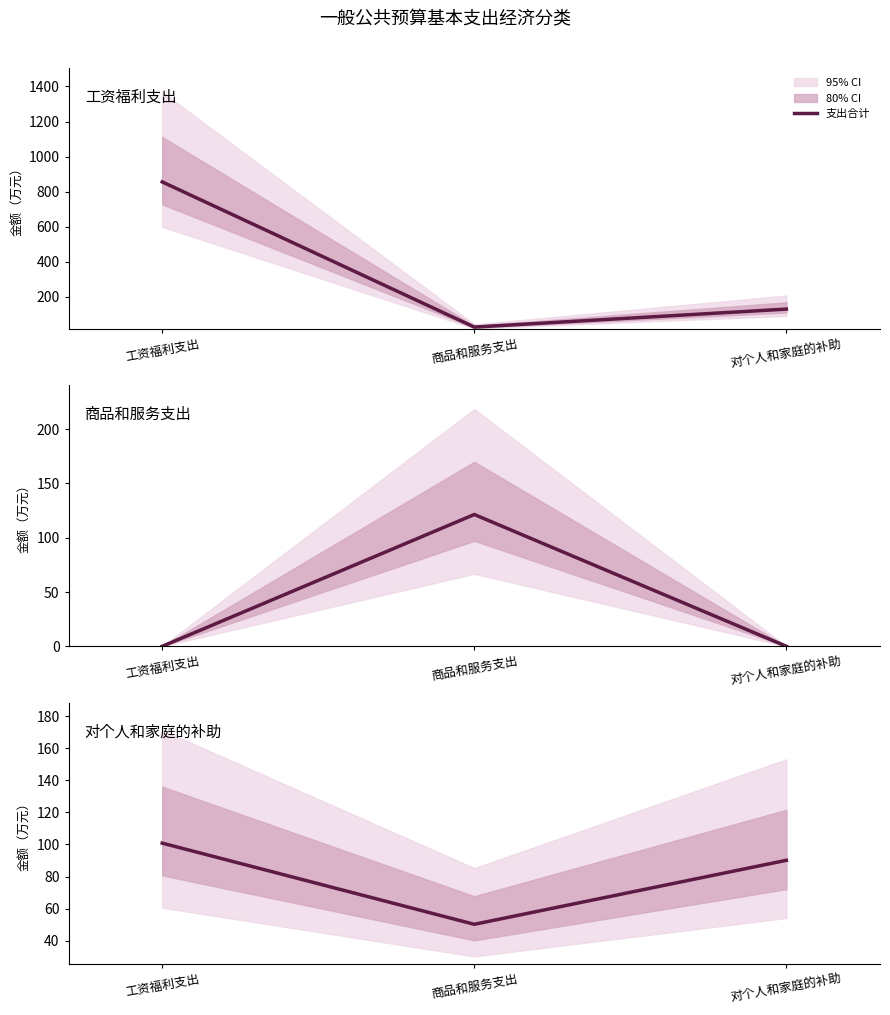

The chart shows a value of 88.3 at 商品和服务支出. True or false?

False